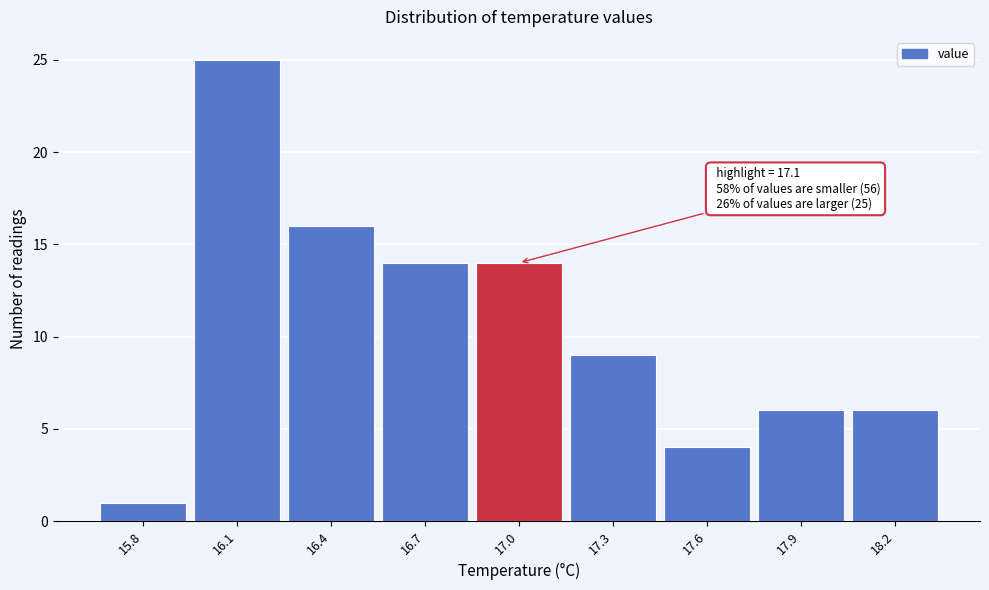

Reading left to right, what are all the values shown in this chart?

15.8=1	16.1=25	16.4=16	16.7=14	17.0=14	17.3=9	17.6=4	17.9=6	18.2=6